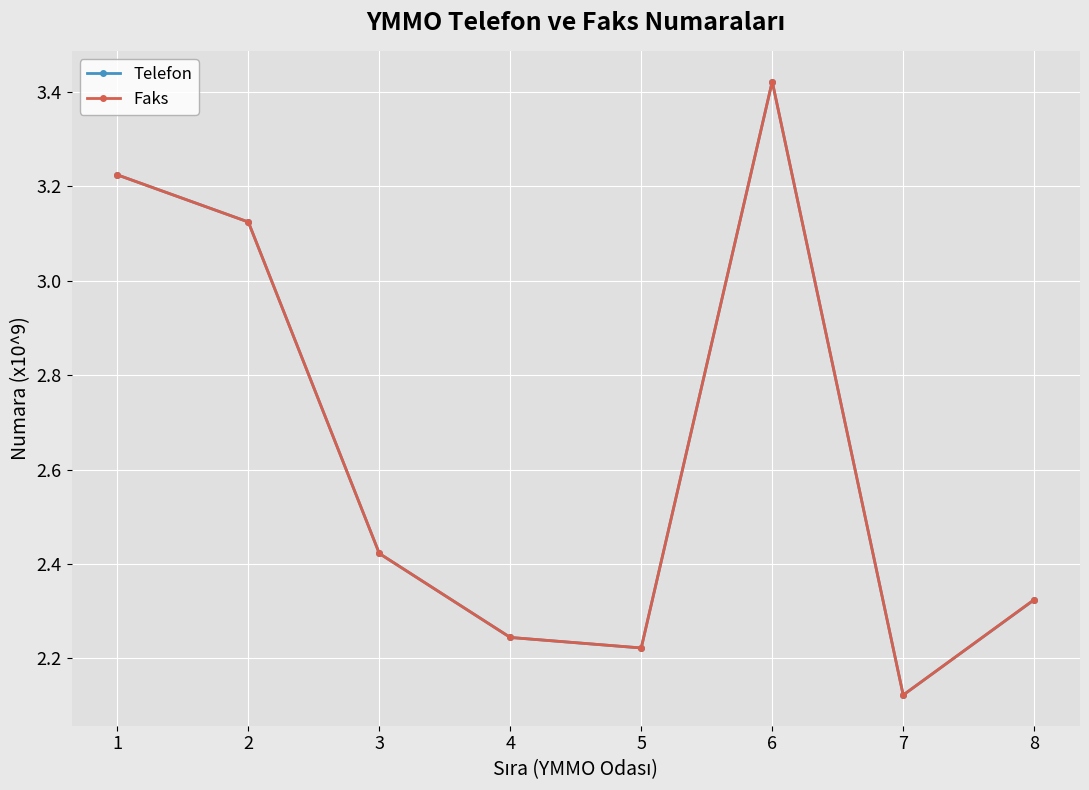

Between 2 and 8, which series saw the biggest shift?

Telefon